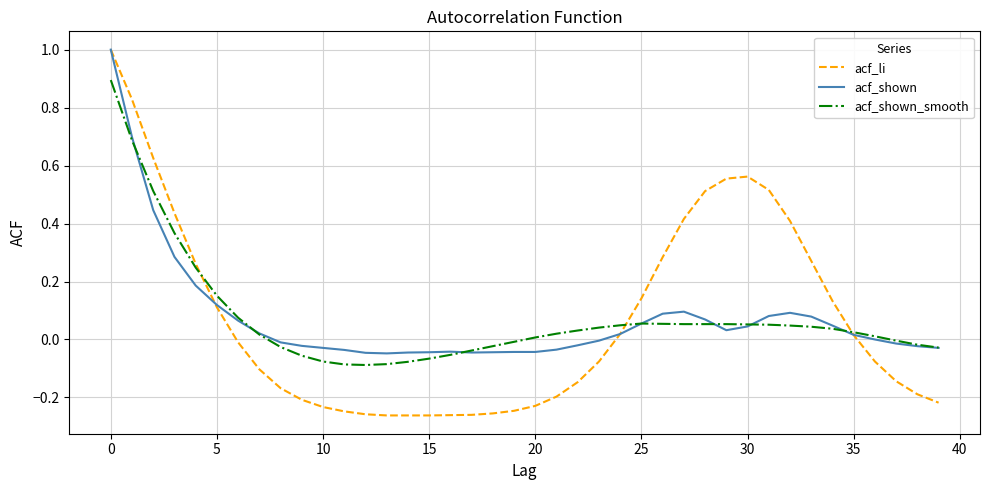

Which series has the largest range (max minus min)?

acf_li